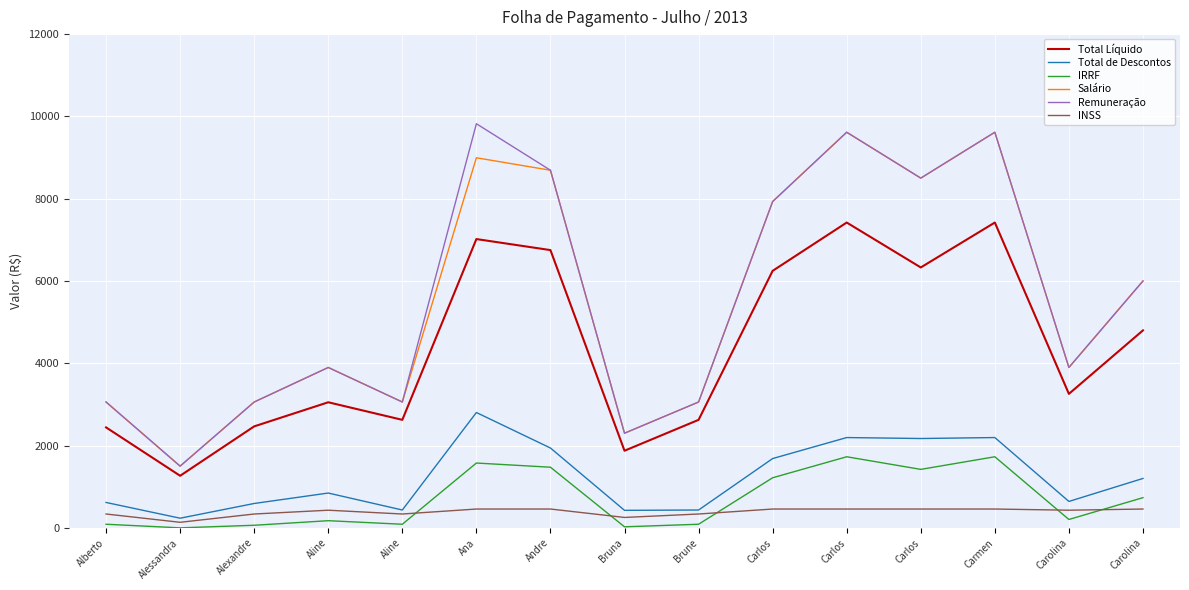

What are all the series names shown in the legend?

Total Líquido, Total de Descontos, IRRF, Salário, Remuneração, INSS